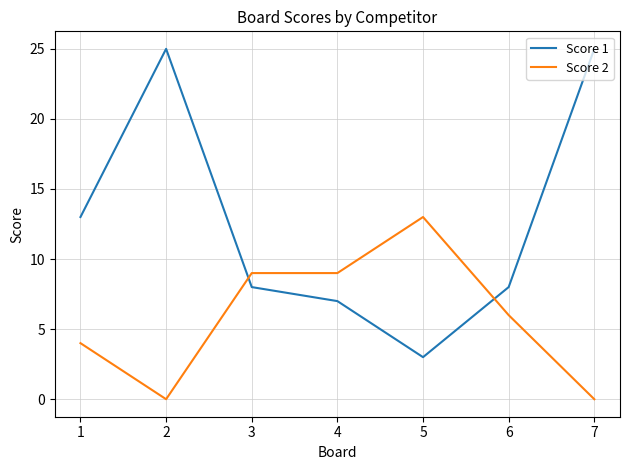

Where is the first local minimum for Score 2?

2